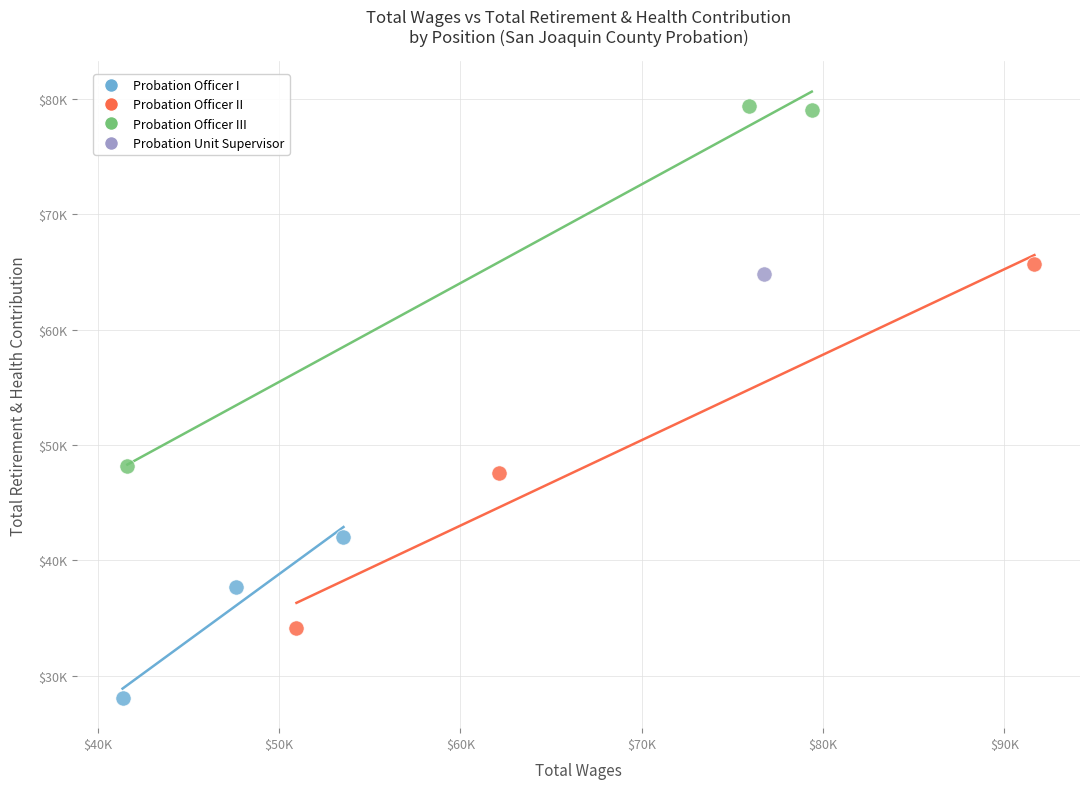

What are all the series names shown in the legend?

Probation Officer I, Probation Officer II, Probation Officer III, Probation Unit Supervisor